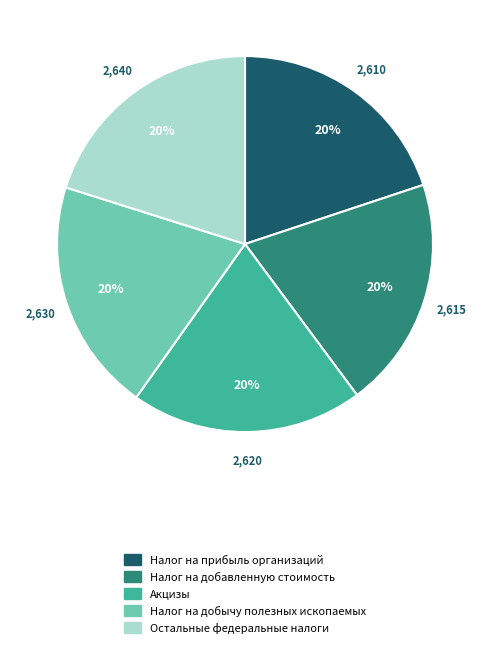

How many segments does this pie chart have?

5